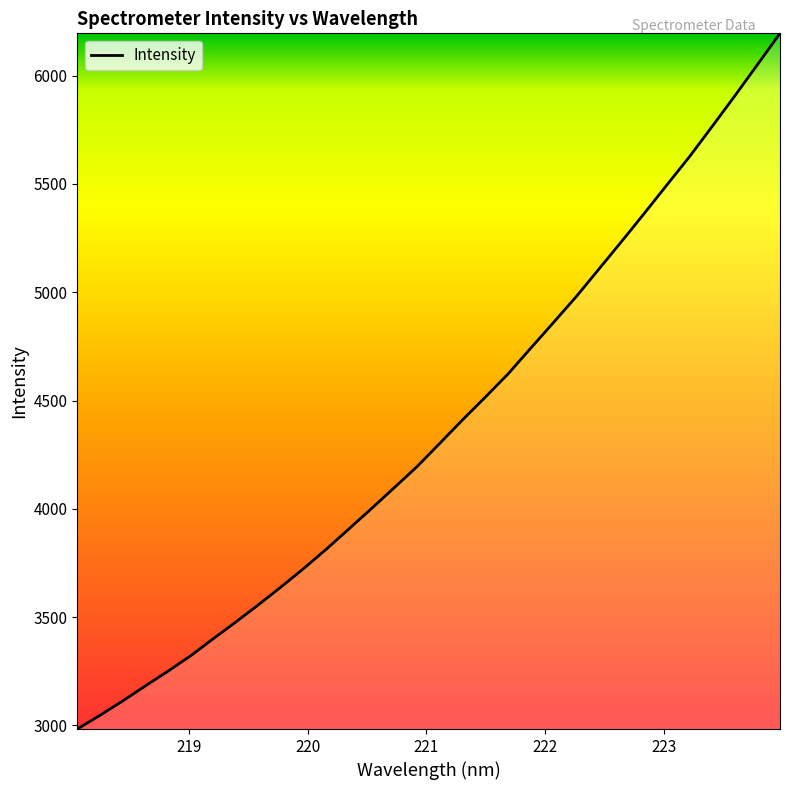

True or false: there are more than 2 points higher than both neighbors.

False